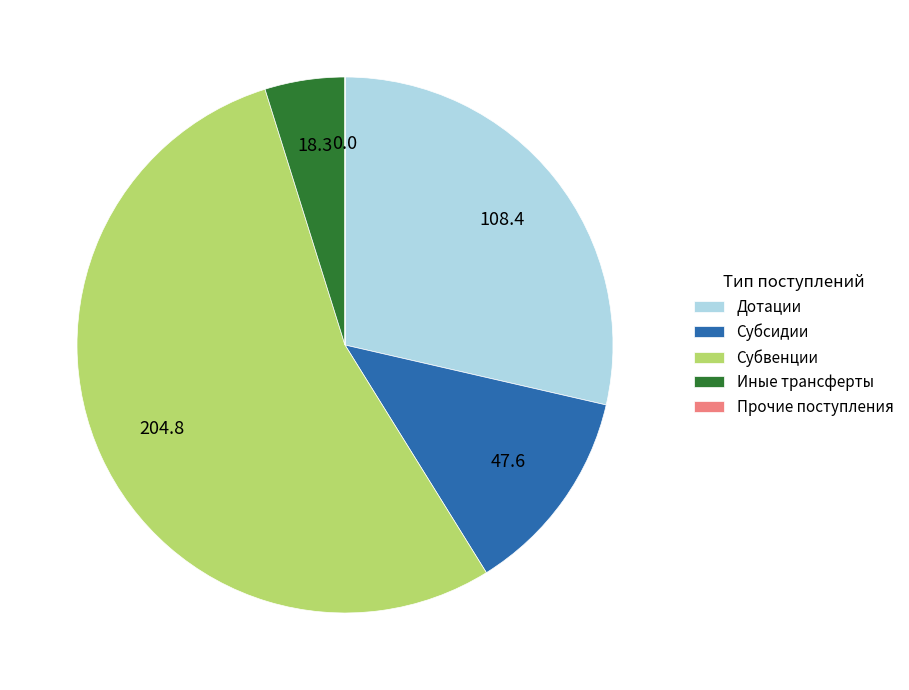

Combined, do Иные трансферты and Субвенции account for over 50%?

Yes